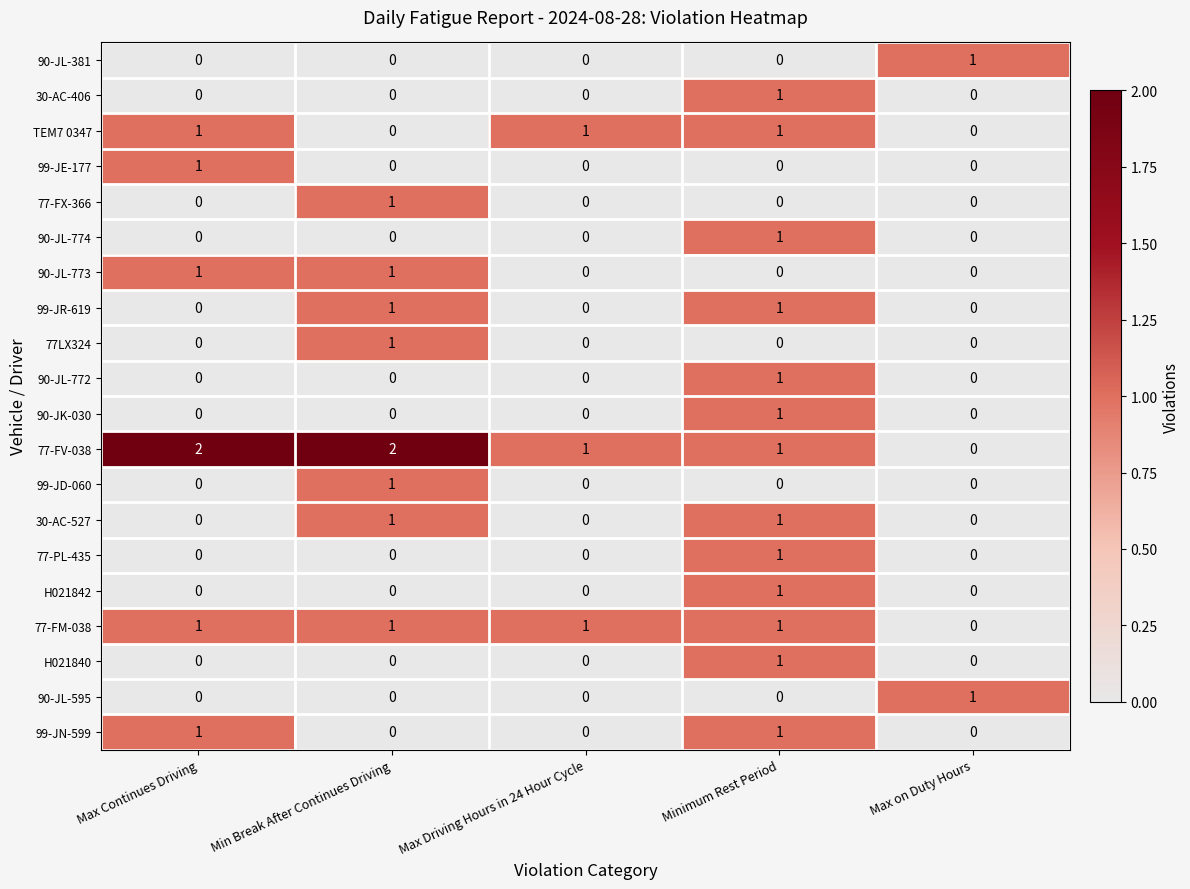

What is the total value across all series at Max Continues Driving?

7